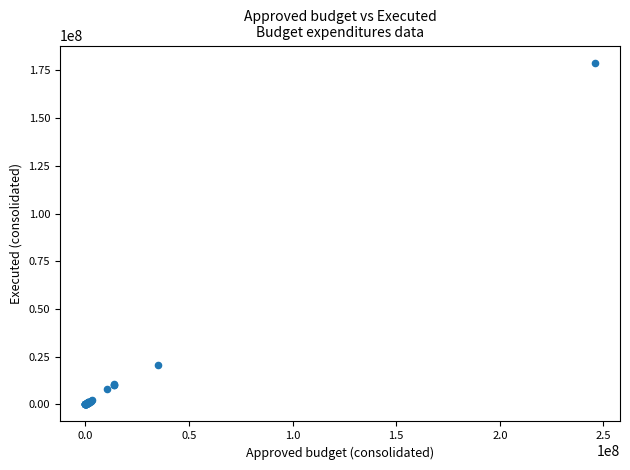

What Y value in the scatter plot is closest to 89548229?

20708056.5